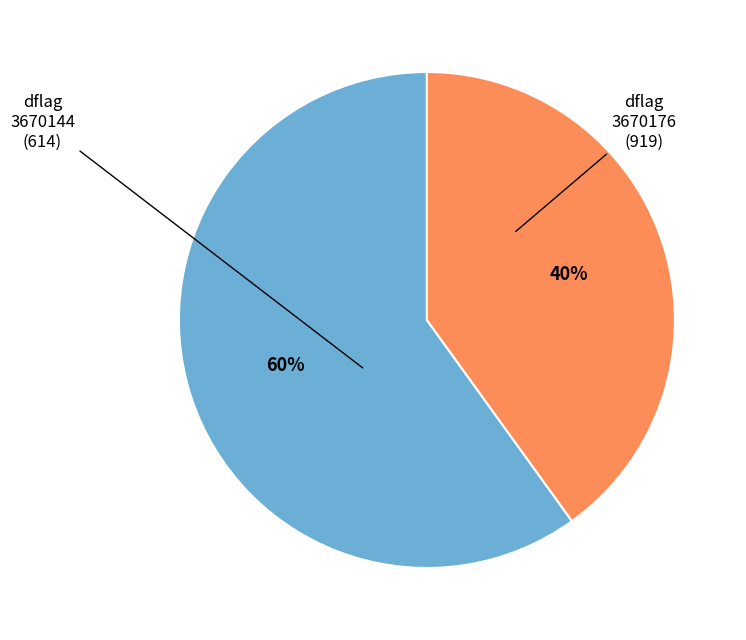

To the nearest percent, what is the average slice percentage?

50%